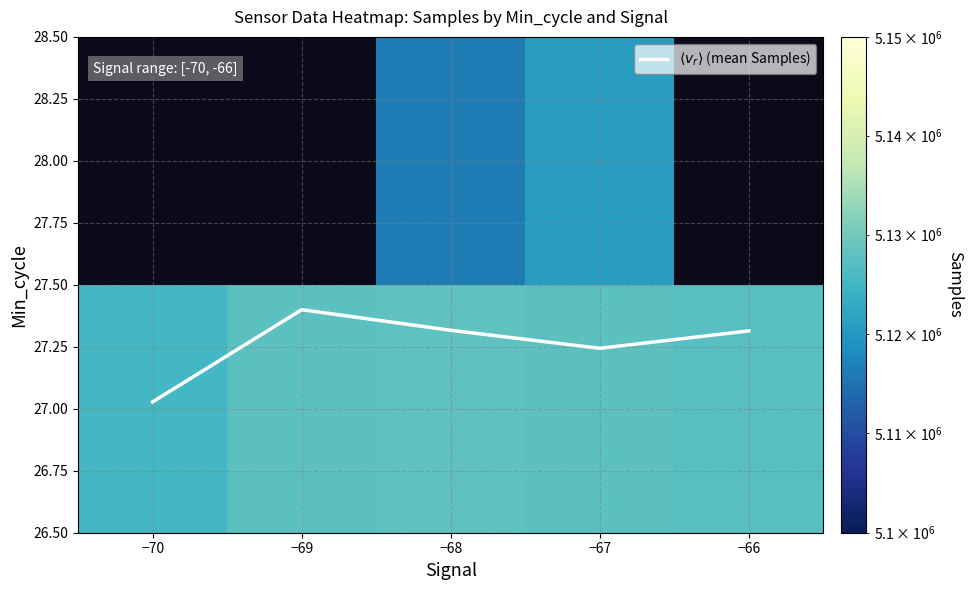

What is the sum of all $\langle v_r \rangle$ (mean Samples) values?

136.3